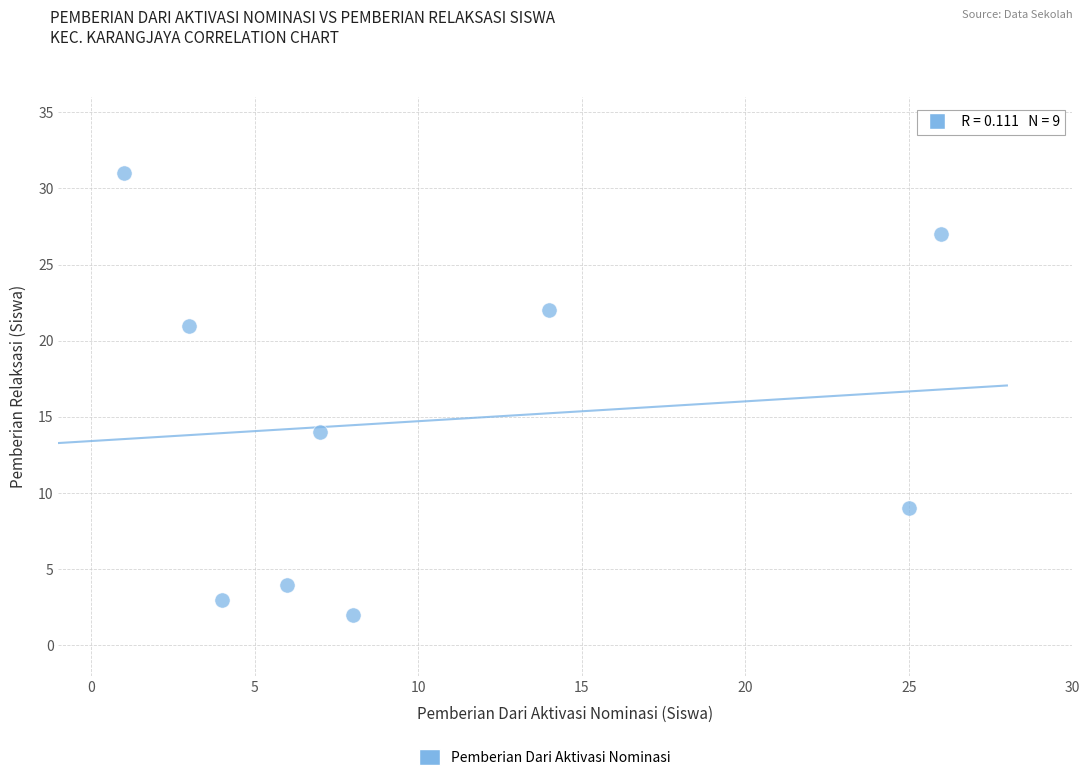

What is the range of X values (max minus min)?

25